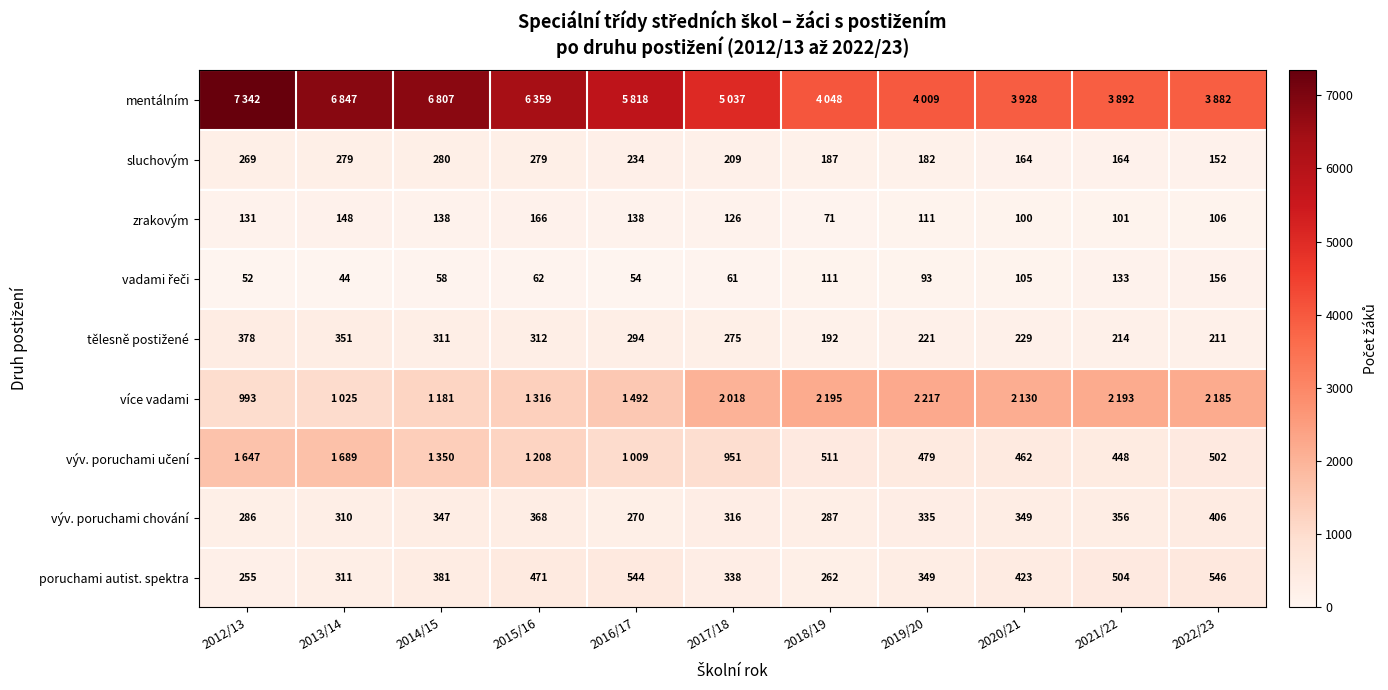

The value of výv. poruchami chování at 2014/15 is 347. True or false?

True